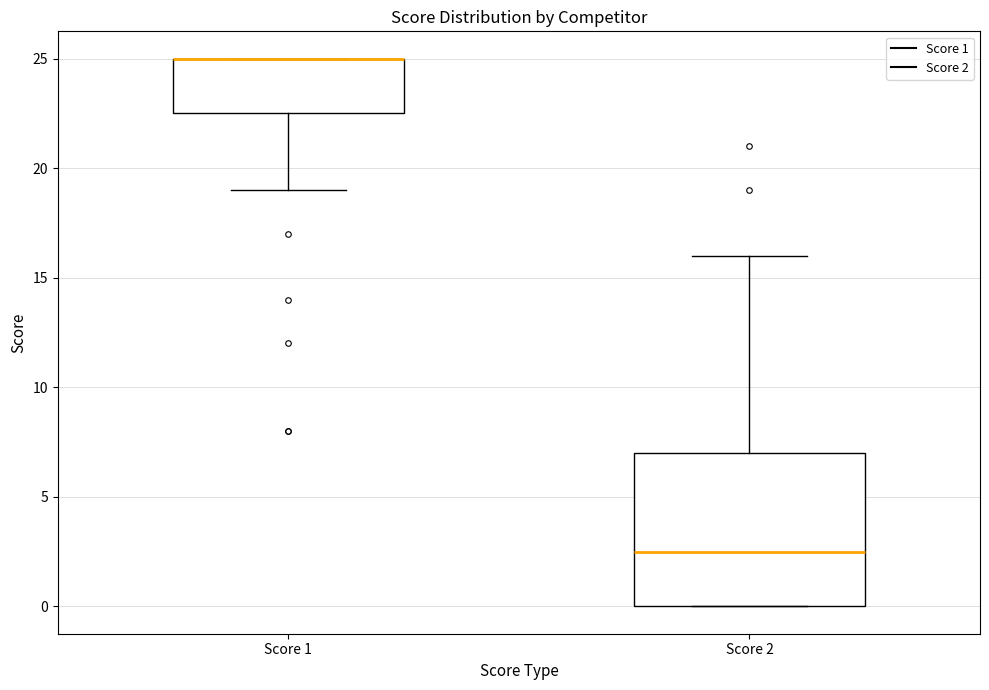

Reading left to right, read every box against the y-axis: the position of its median line, the range the box covers, and the ends of its whiskers. The values are not printed on the chart, so give them approximately, as read against the axis.

Score 1: median 25.0 (drawn on the box's upper edge), box 22.5 to 25.0, whiskers 19.0 to 25.0
Score 2: median 2.5, box 0.0 to 7.0, whiskers 0.0 to 16.0